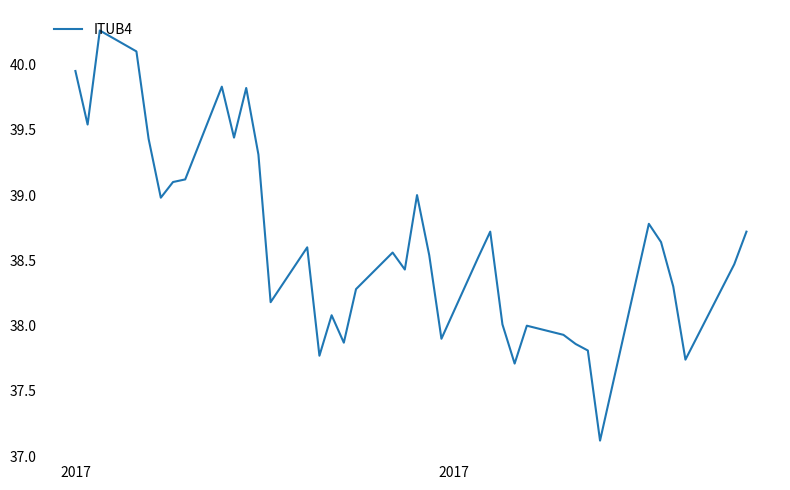

What is the difference between the maximum and minimum values?

3.1